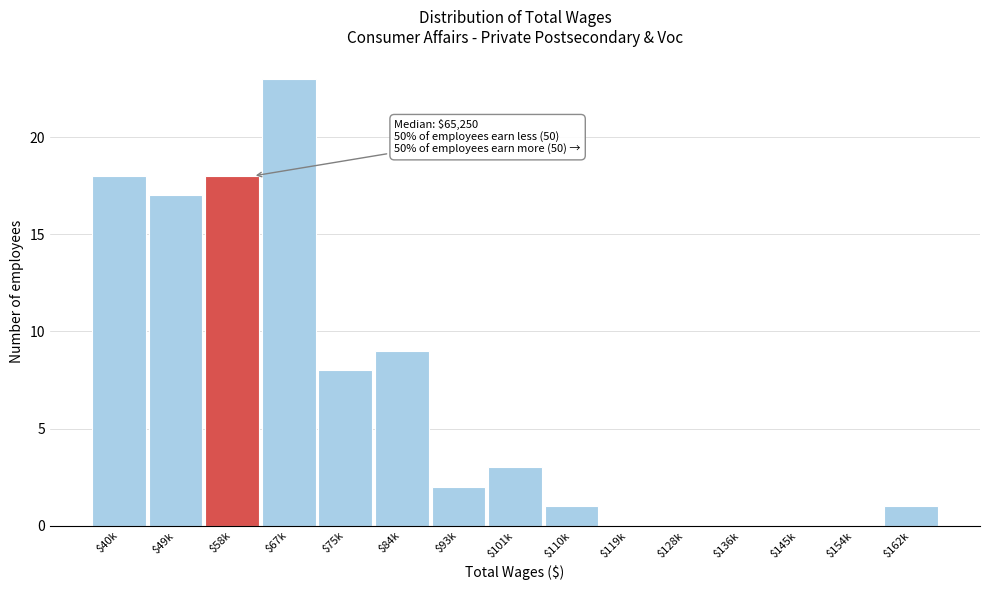

At which label is the value closest to 11?

$84k